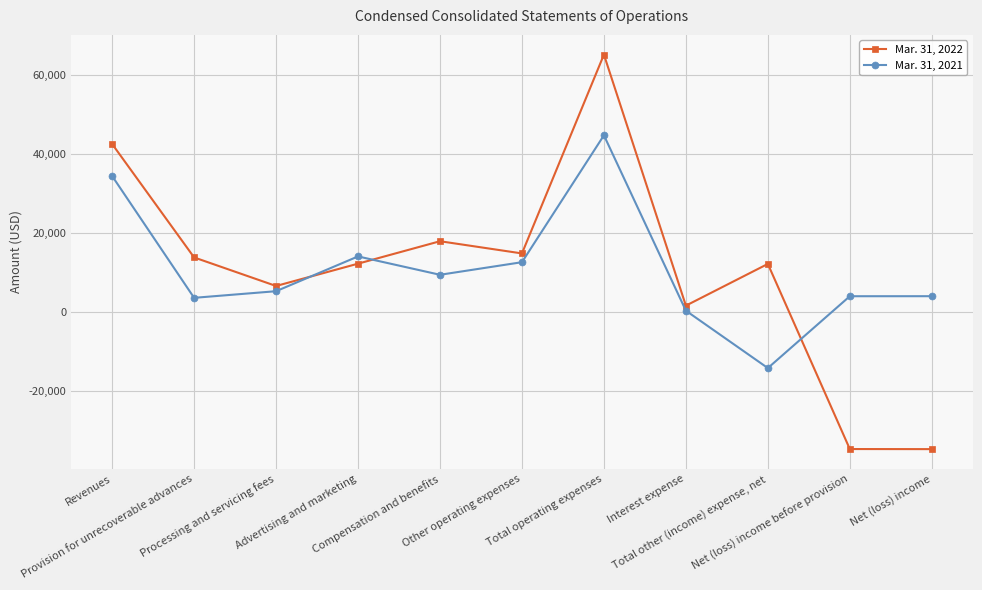

At how many categories does at least one series exceed 22511?

2